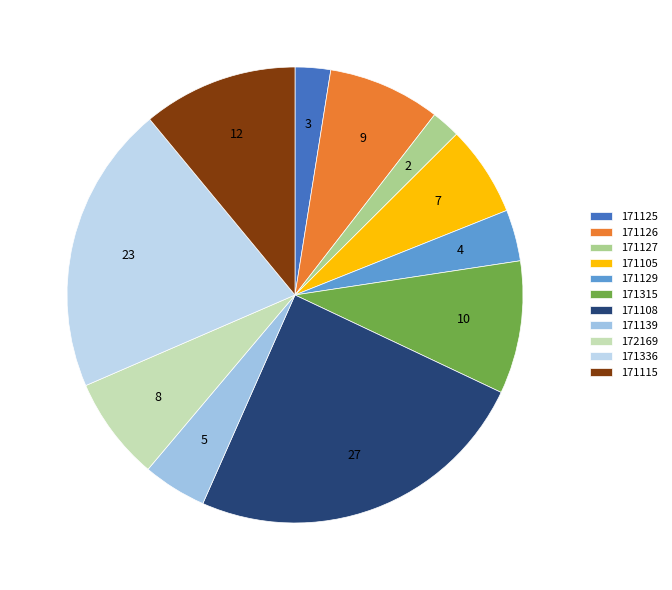

Which slice is the largest?

171108